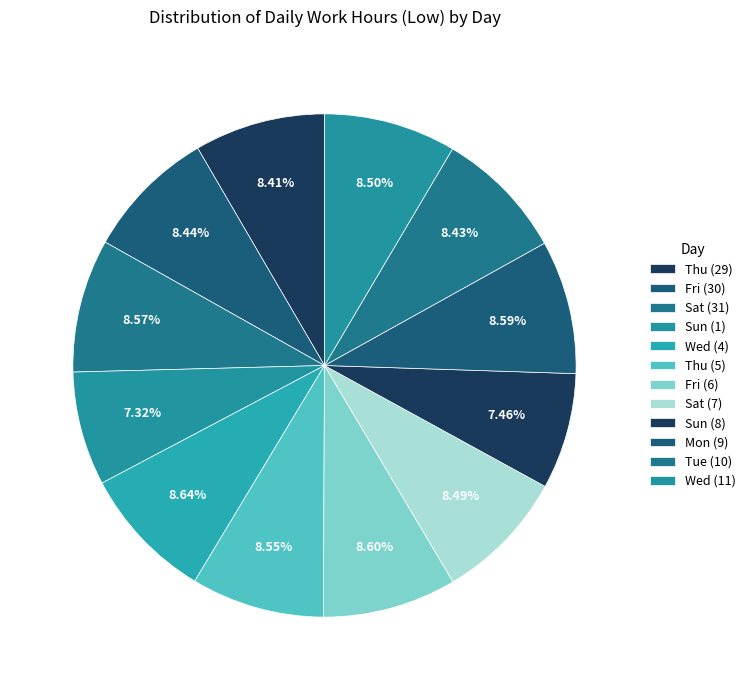

How many slices are in this pie chart?

12